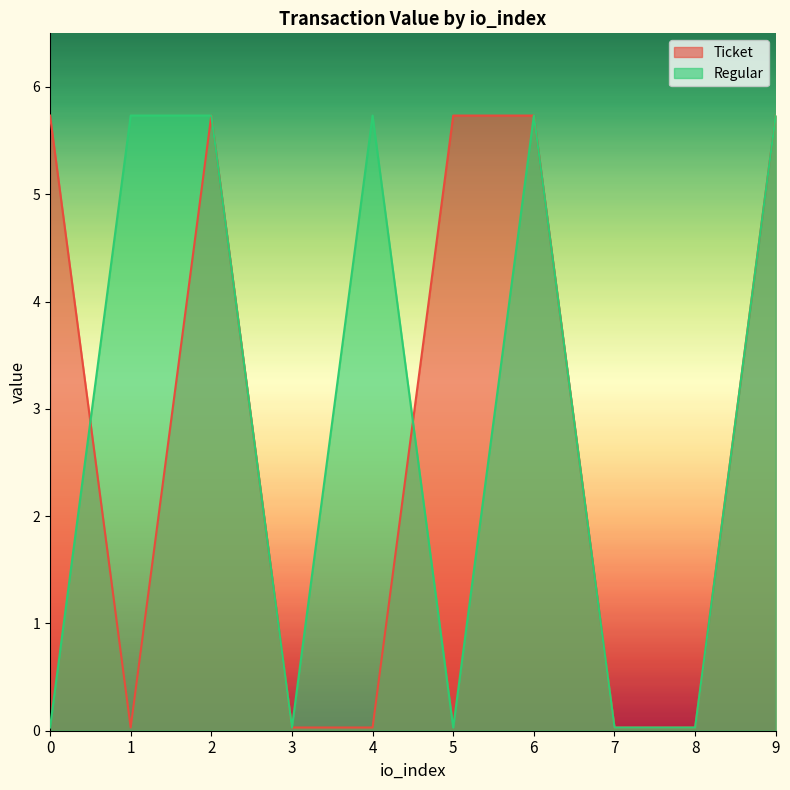

What is the sum of all Regular values?

28.8